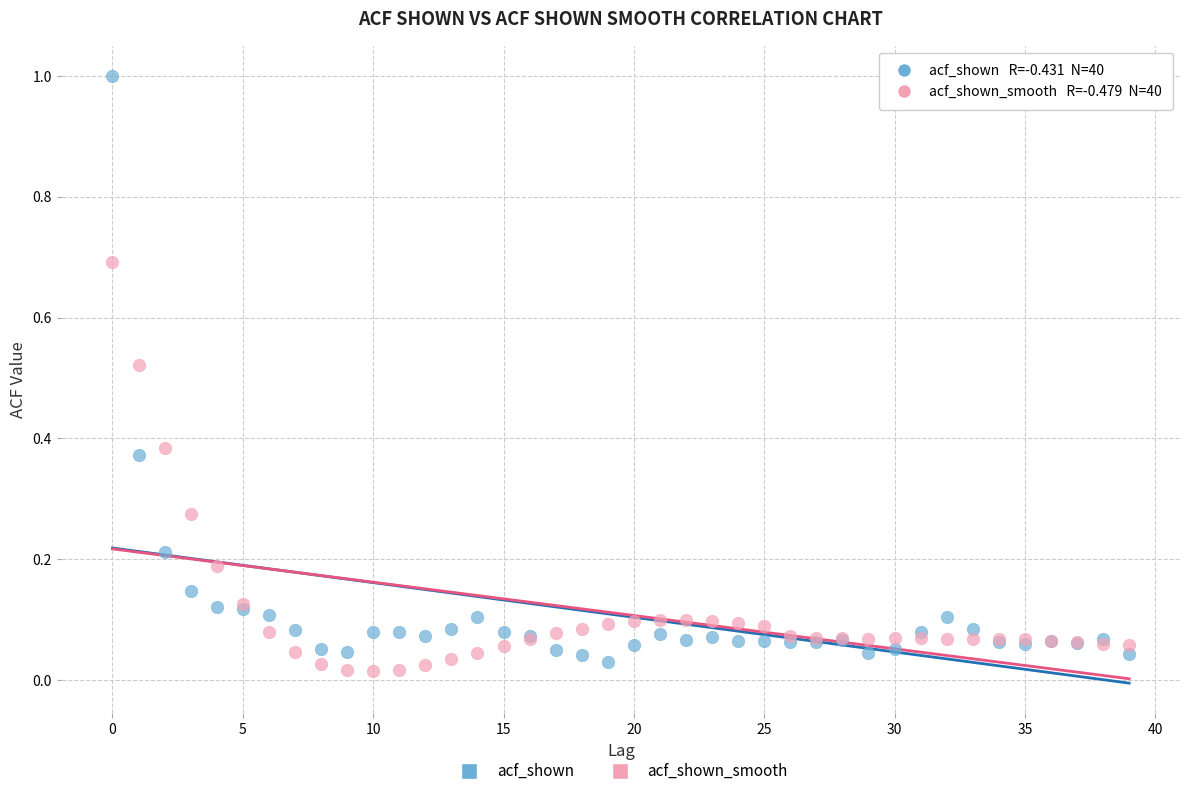

Which series has the widest spread of Y values?

acf_shown